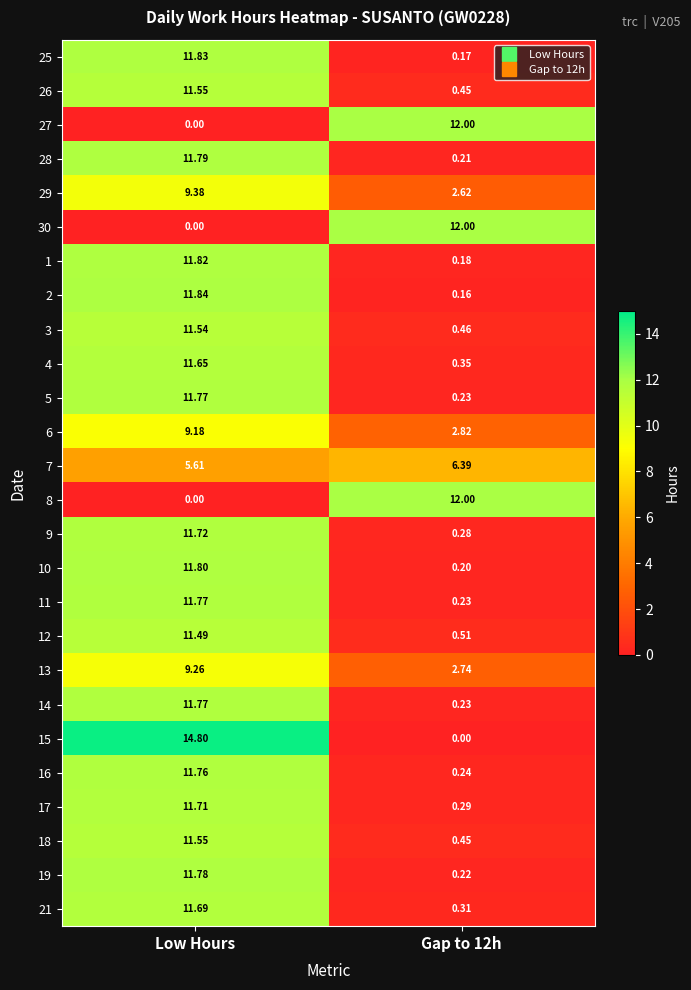

Which series has the largest total across all categories?

15